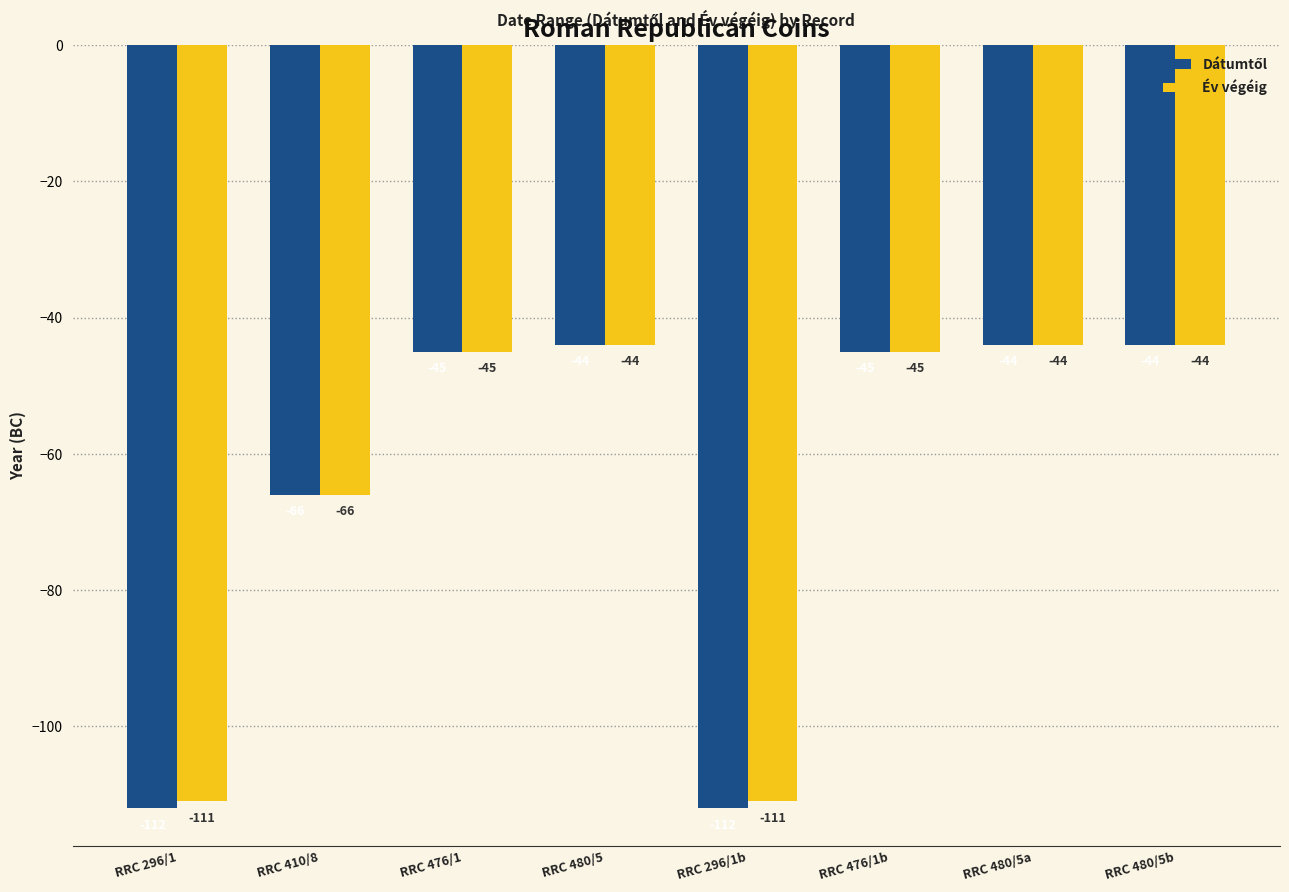

Where is Év végéig nearest to the value -77?

RRC 410/8